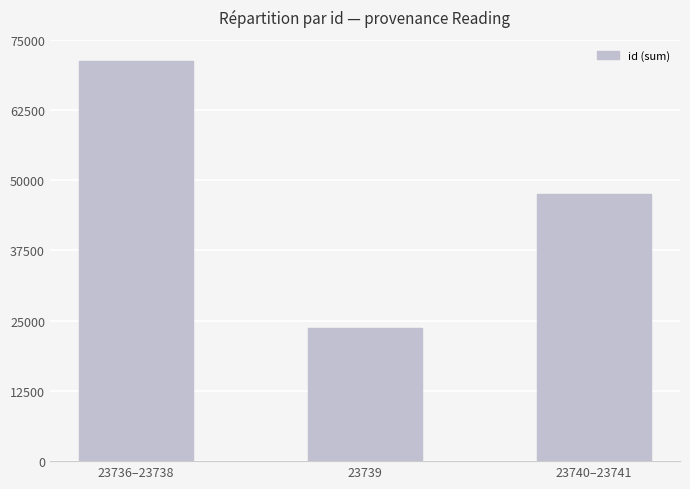

At which category does the chart reach its peak across all series?

23736–23738